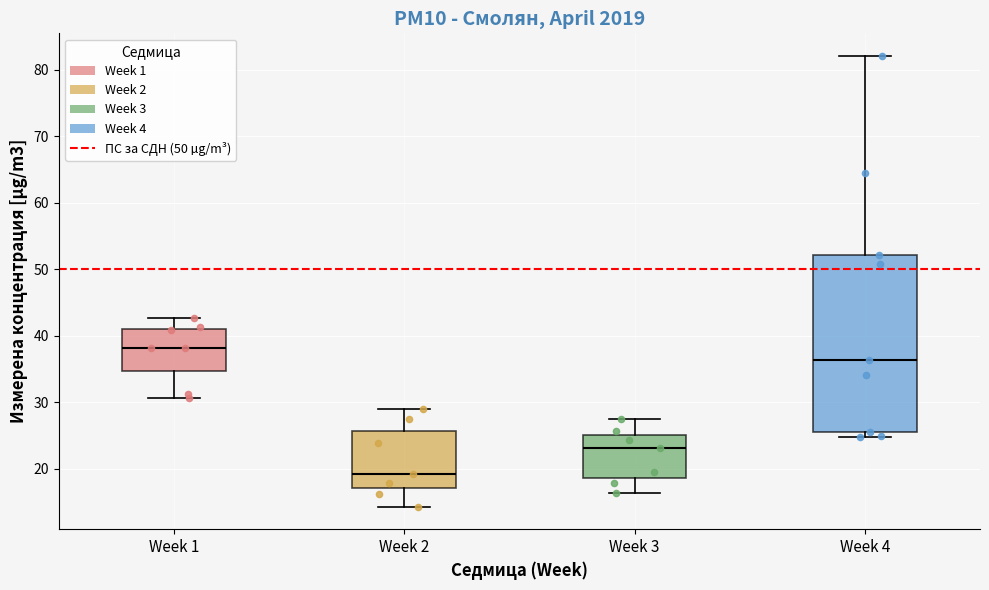

Comparing the boxes themselves (not the whiskers), which one is the tallest?

Week 4